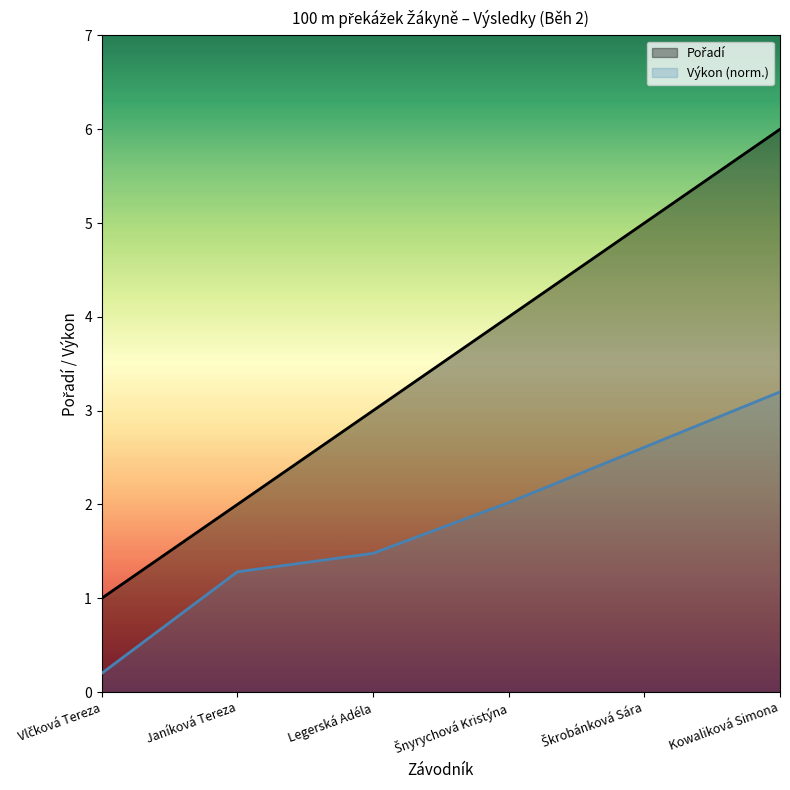

Count the number of values greater than 4.

2